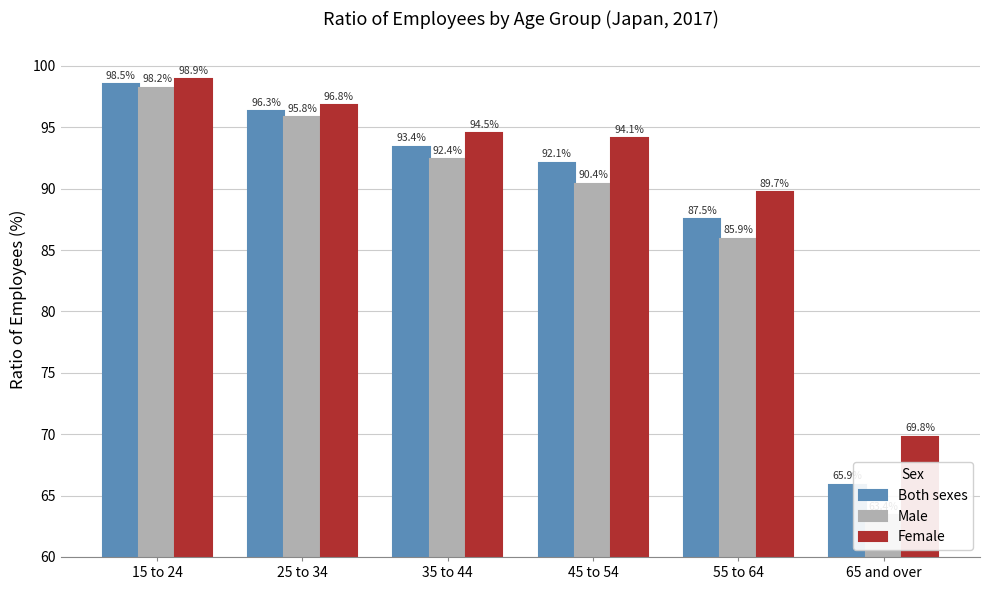

List the labels in order of Both sexes value, largest first.

15 to 24, 25 to 34, 35 to 44, 45 to 54, 55 to 64, 65 and over